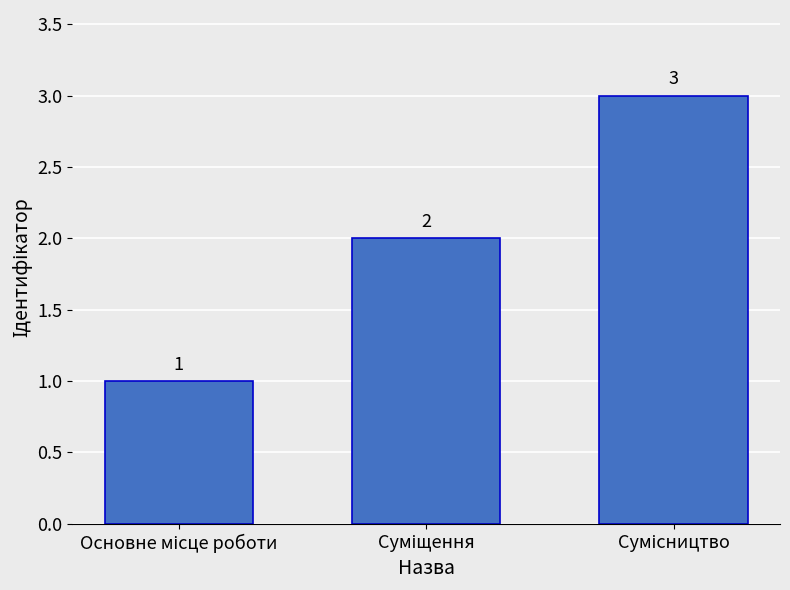

What is the maximum value shown in the chart?

3